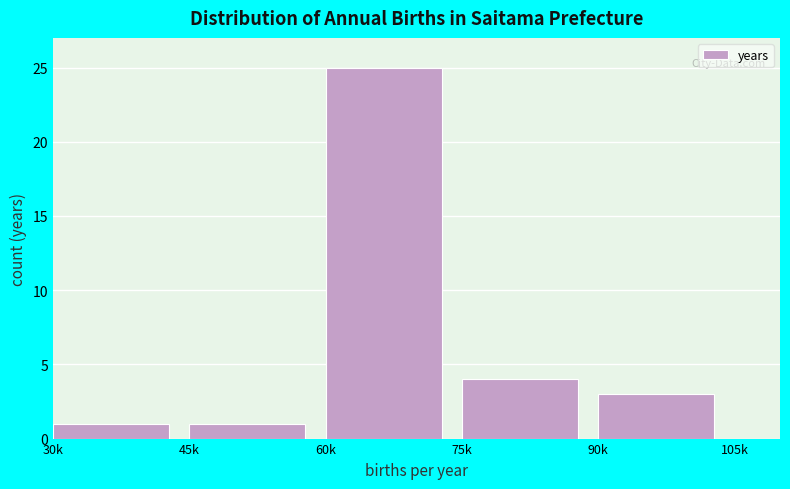

Reading left to right, list all the values displayed in this chart.

1	1	25	4	3